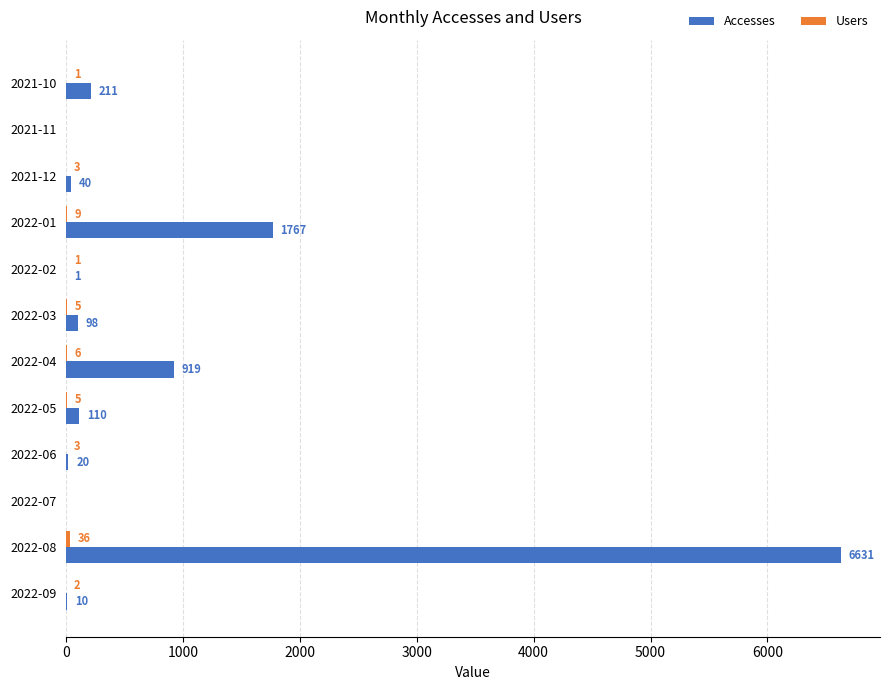

What is the maximum value shown in the chart?

6631